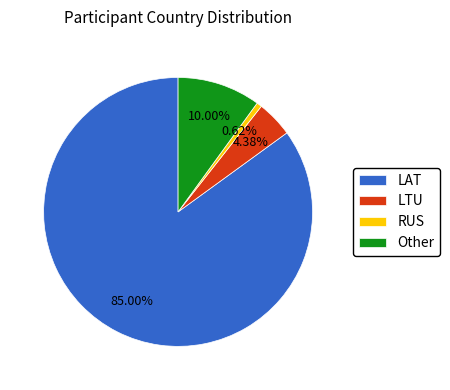

How many slices are in this pie chart?

4